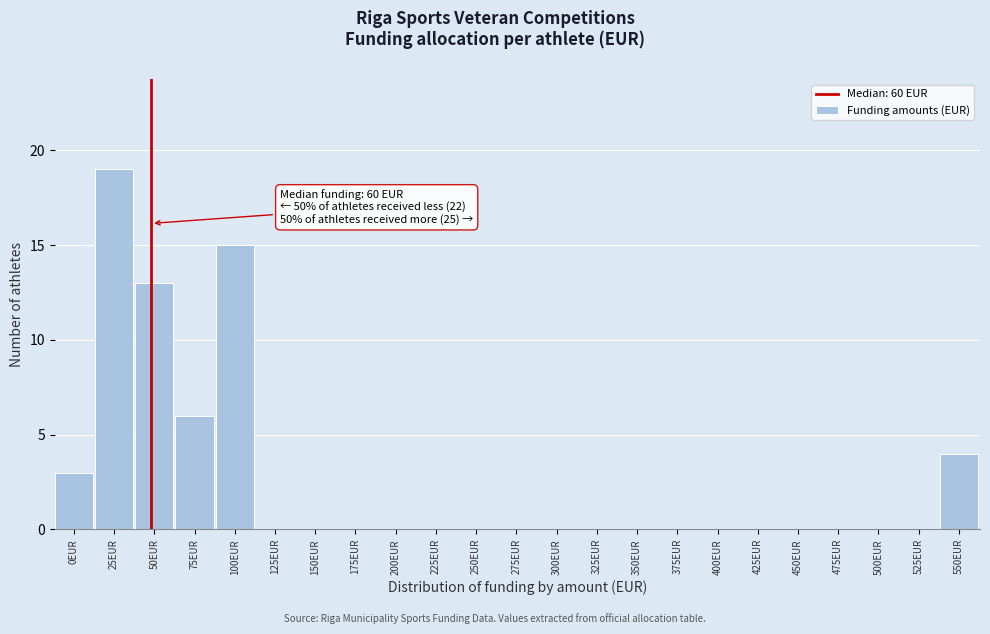

Reading left to right, extract all data points from this chart.

0EUR=3	25EUR=19	50EUR=13	75EUR=6	100EUR=15	125EUR=0	150EUR=0	175EUR=0	200EUR=0	225EUR=0	250EUR=0	275EUR=0	300EUR=0	325EUR=0	350EUR=0	375EUR=0	400EUR=0	425EUR=0	450EUR=0	475EUR=0	500EUR=0	525EUR=0	550EUR=4